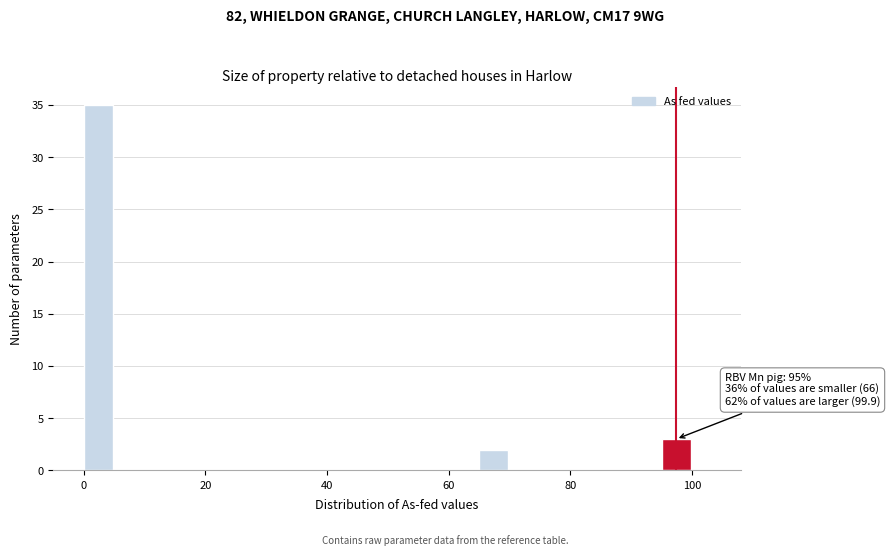

Read against the x-axis, roughly where is the centre of the tallest bar?

2